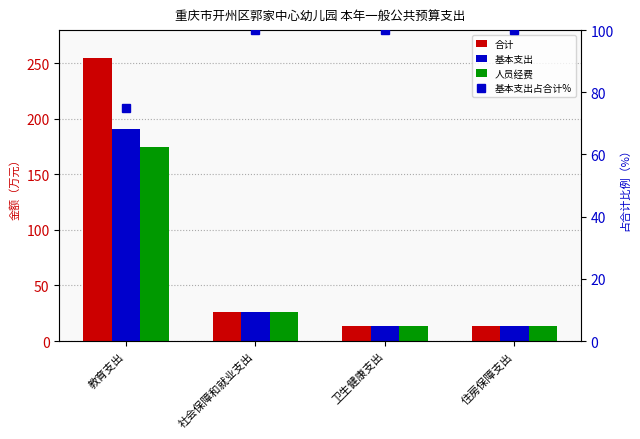

Is it true that 合计 equals 6.4 at 社会保障和就业支出?

False